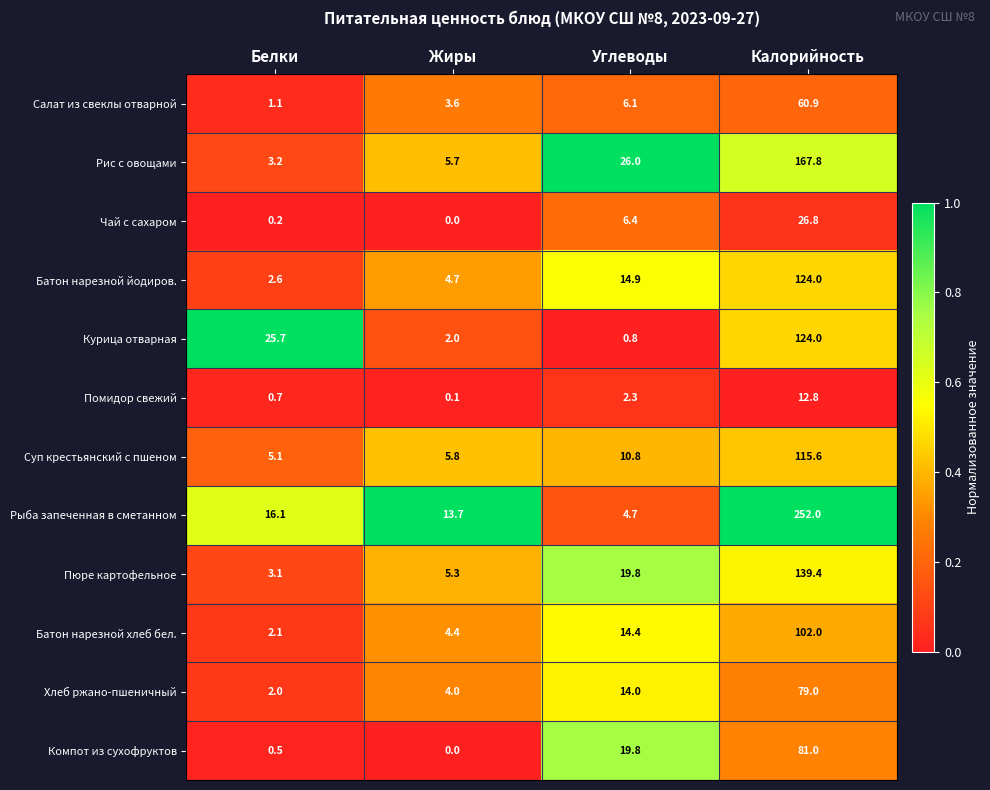

True or false: Хлеб ржано-пшеничный has a value of 2.0 at Белки.

True